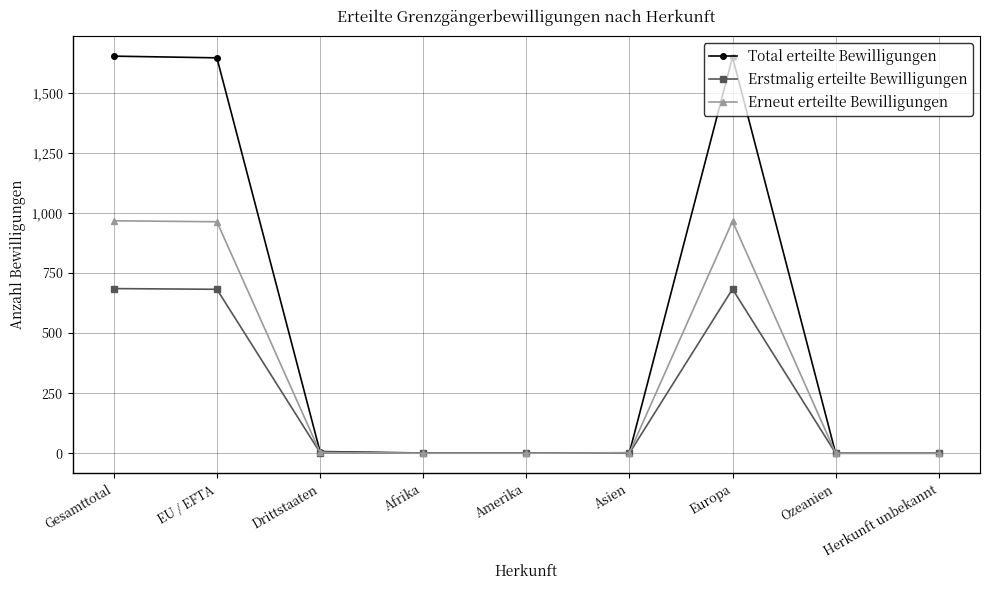

What is the maximum value for Total erteilte Bewilligungen?

1652